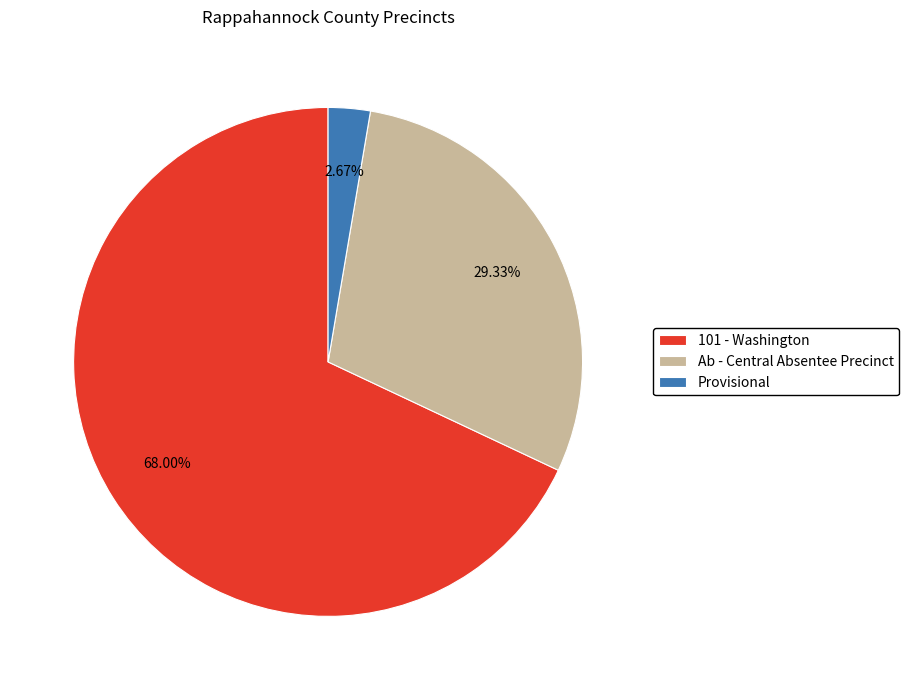

What is the largest slice in the pie chart?

101 - Washington